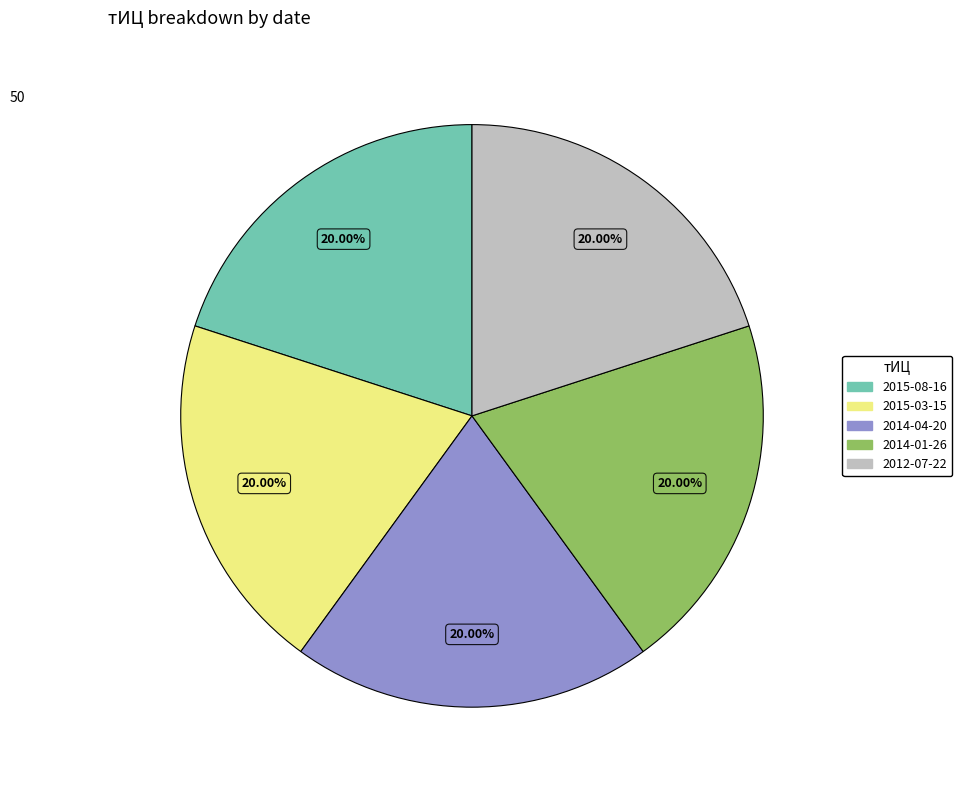

Is there any slice that represents more than half of the pie?

No